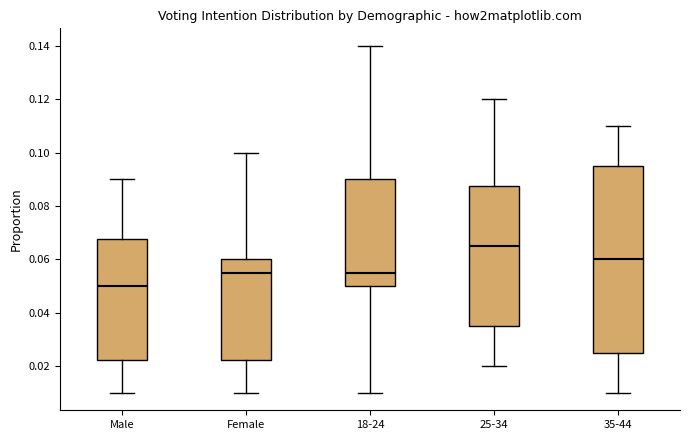

Which box's median line is the highest?

25-34